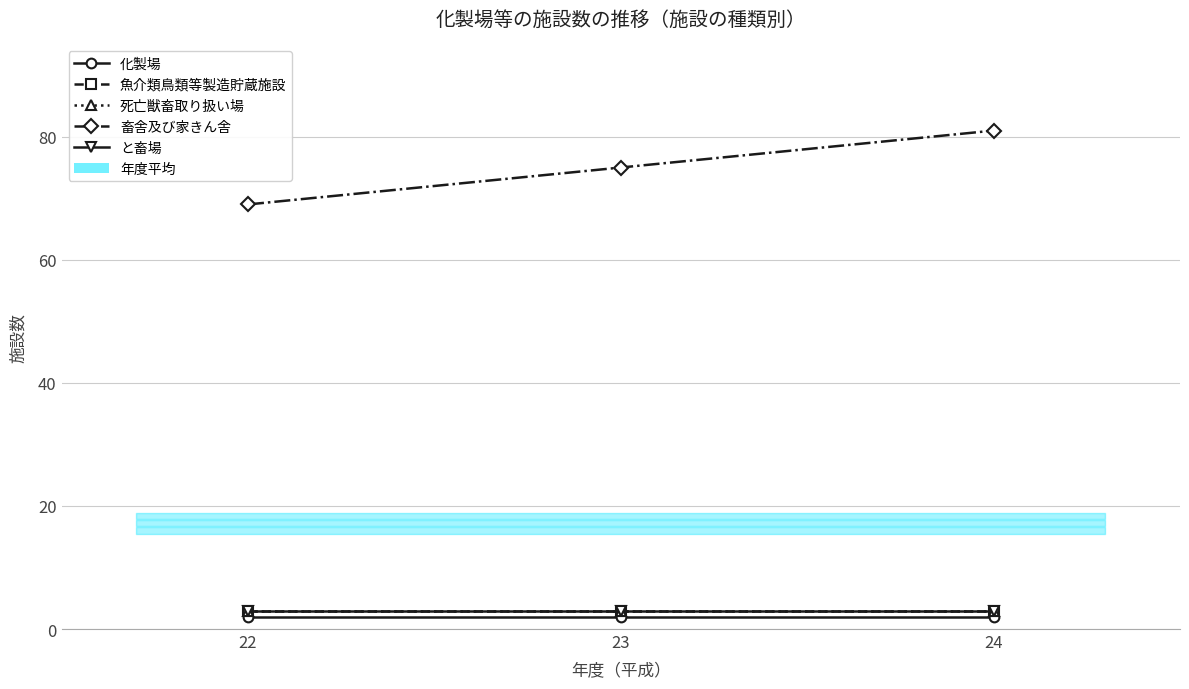

Reading left to right, transcribe all the data shown in this chart.

化製場: 2	2	2
魚介類鳥類等製造貯蔵施設: 3	3	3
死亡獣畜取り扱い場: 3	3	3
畜舎及び家きん舎: 69	75	81
と畜場: 3	3	3